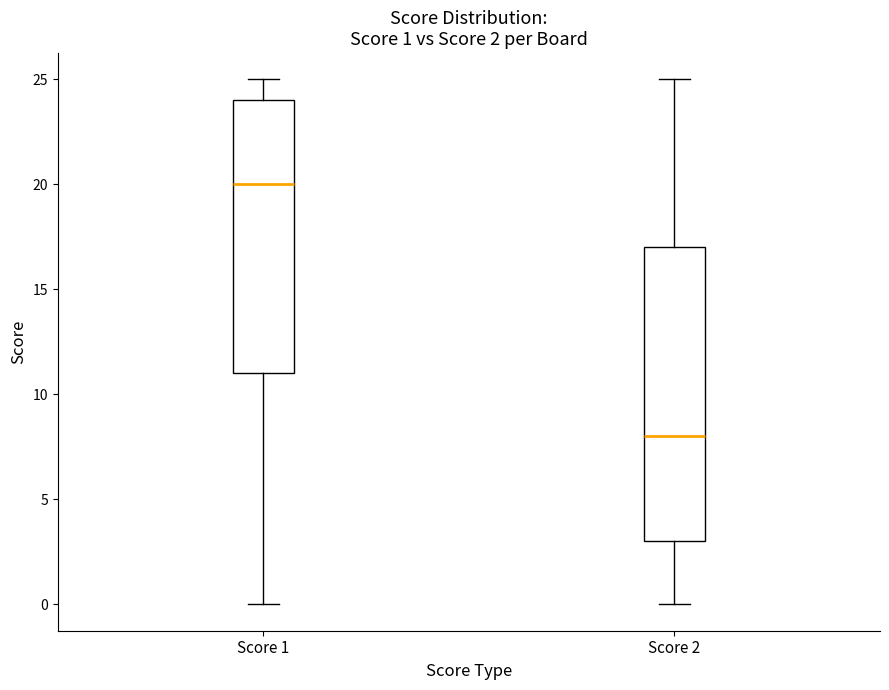

Which box is the tallest, from its lower edge to its upper edge?

Score 2